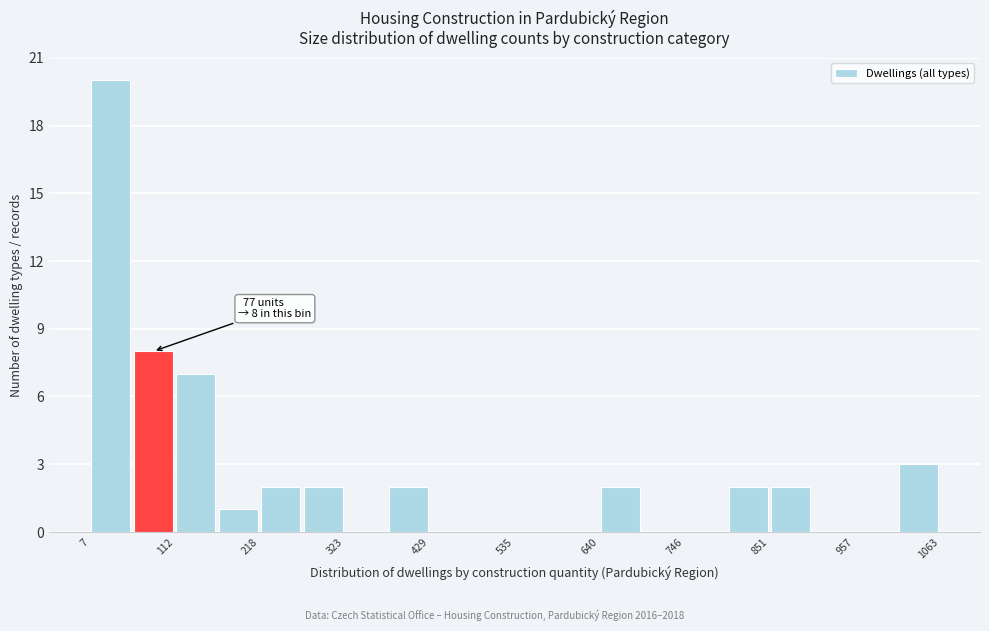

Read against the x-axis, roughly where is the centre of the tallest bar?

40